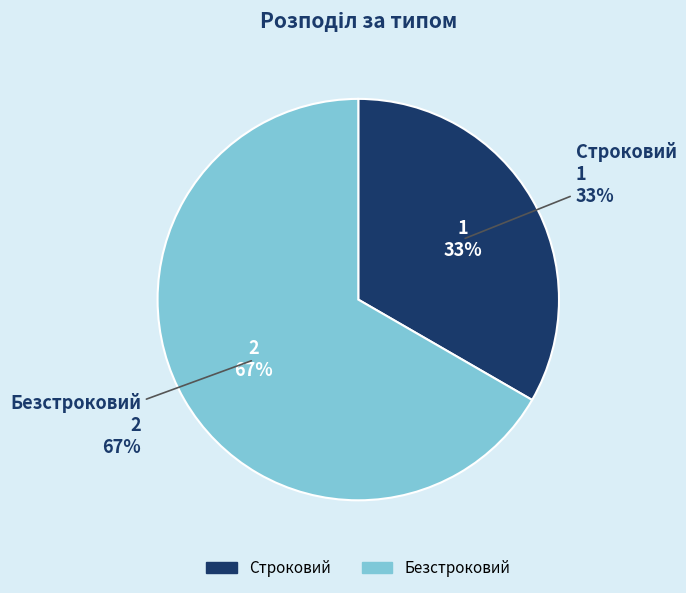

True or false: Строковий accounts for 33% of the total.

True